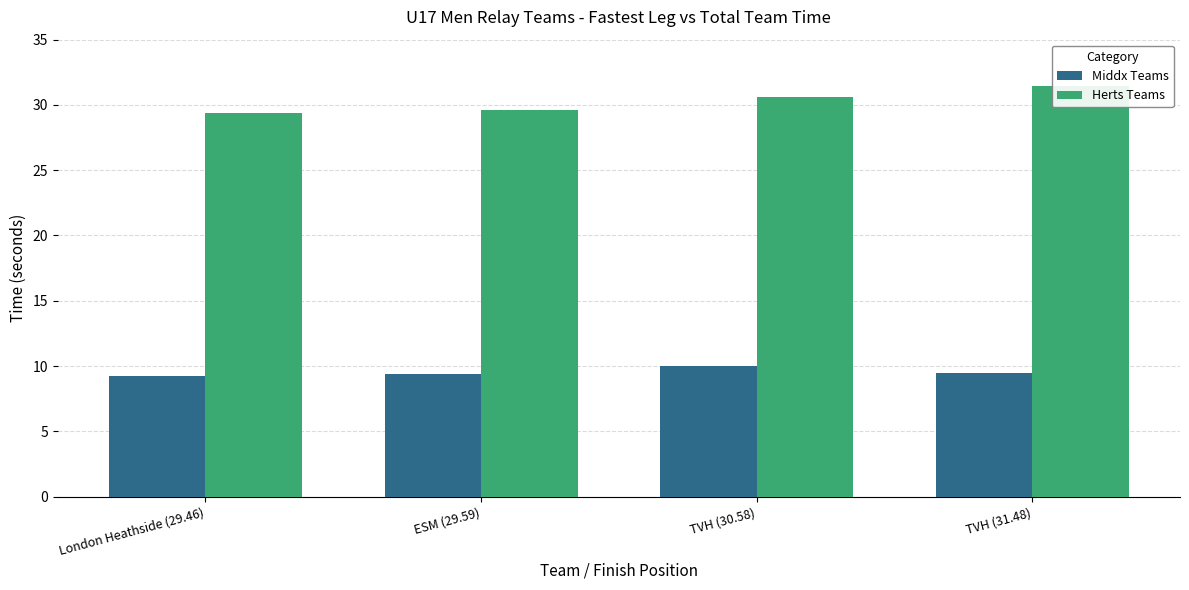

Which category has the lowest value across all series?

London Heathside (29.46)